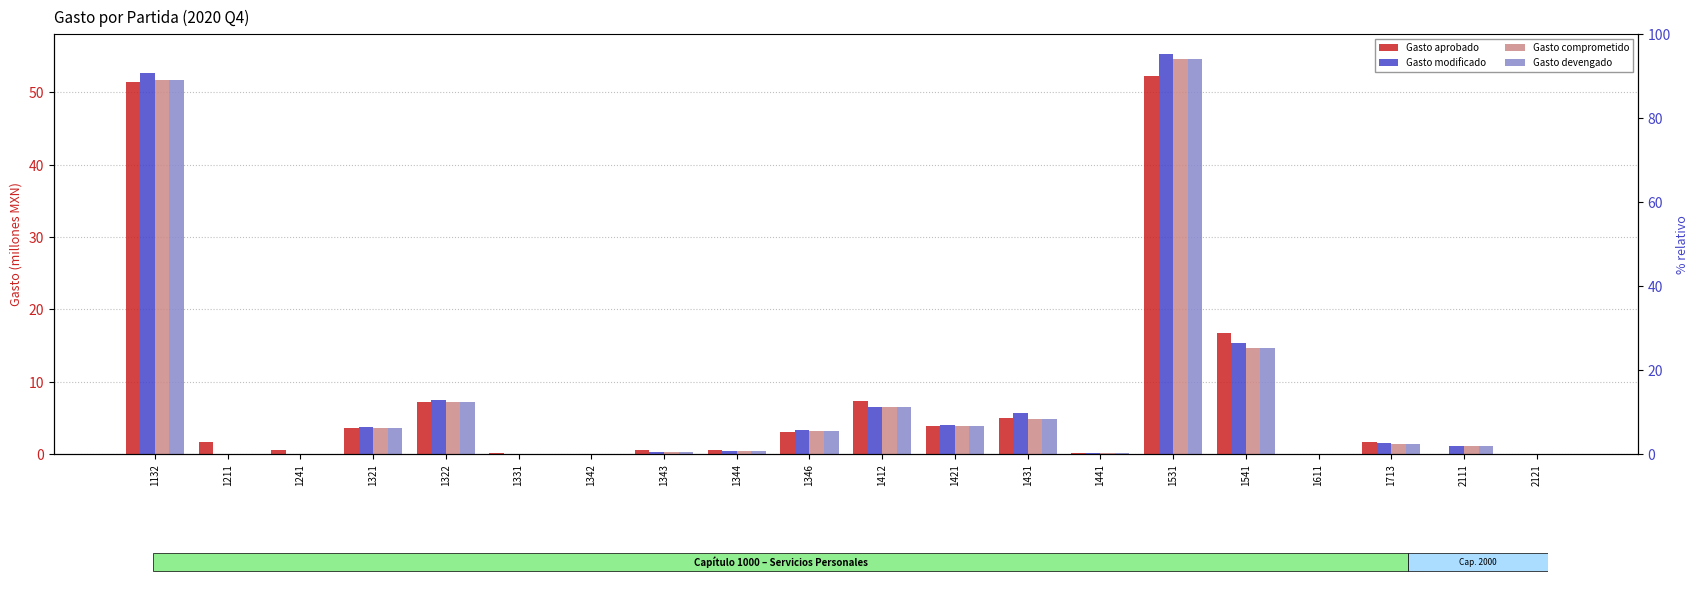

Which has a higher value, 2121 or 1321?

1321